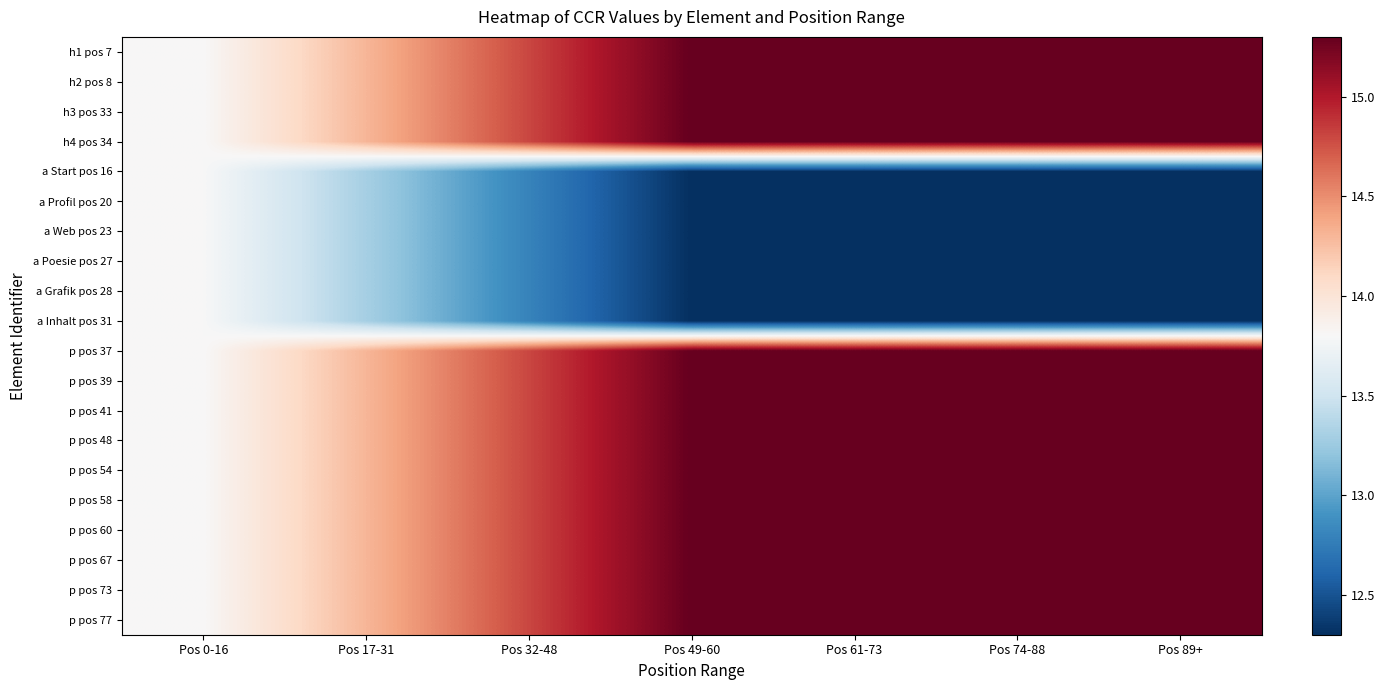

What is the total value across all series at Pos 17-31?

280.0